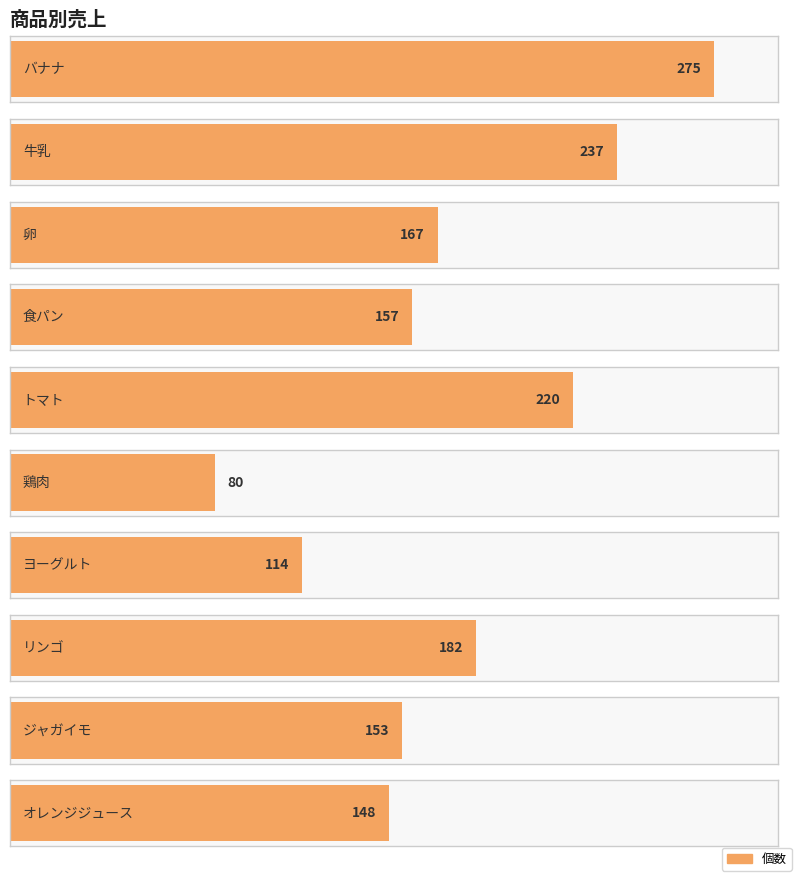

What is the difference between the values at リンゴ and ジャガイモ?

29